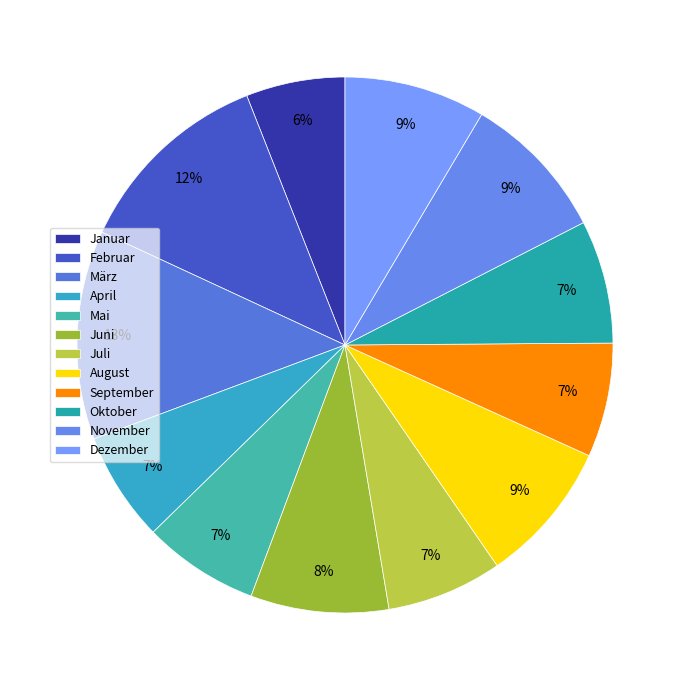

To the nearest percent, what percentage of the pie is Juli?

7%